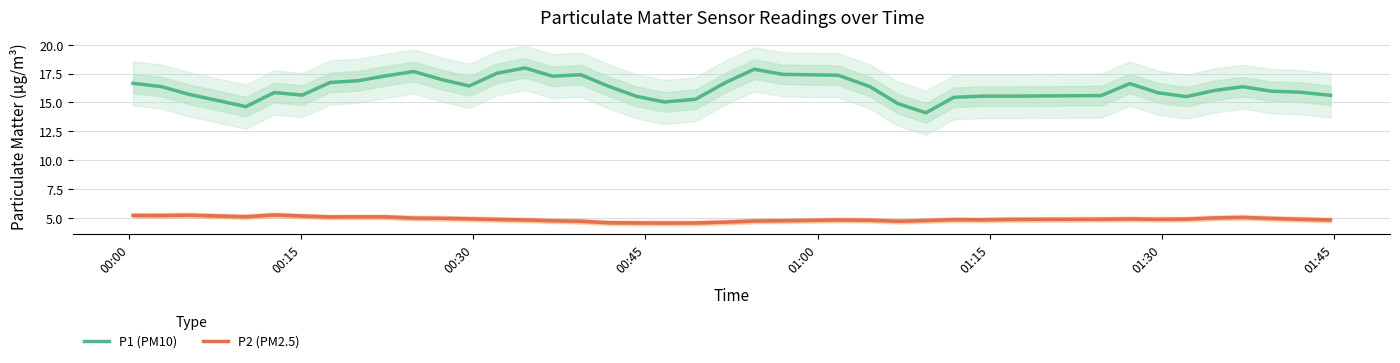

True or false: P2 (PM2.5) and P1 (PM10) intersect in this chart.

False